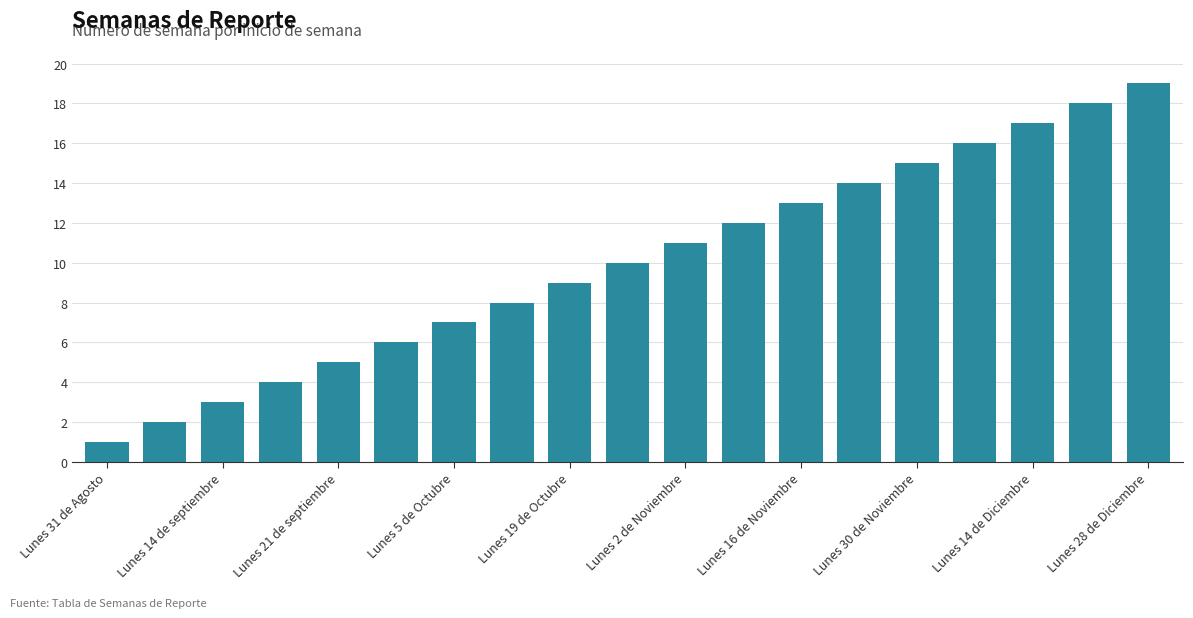

What is the minimum value shown in the chart?

1